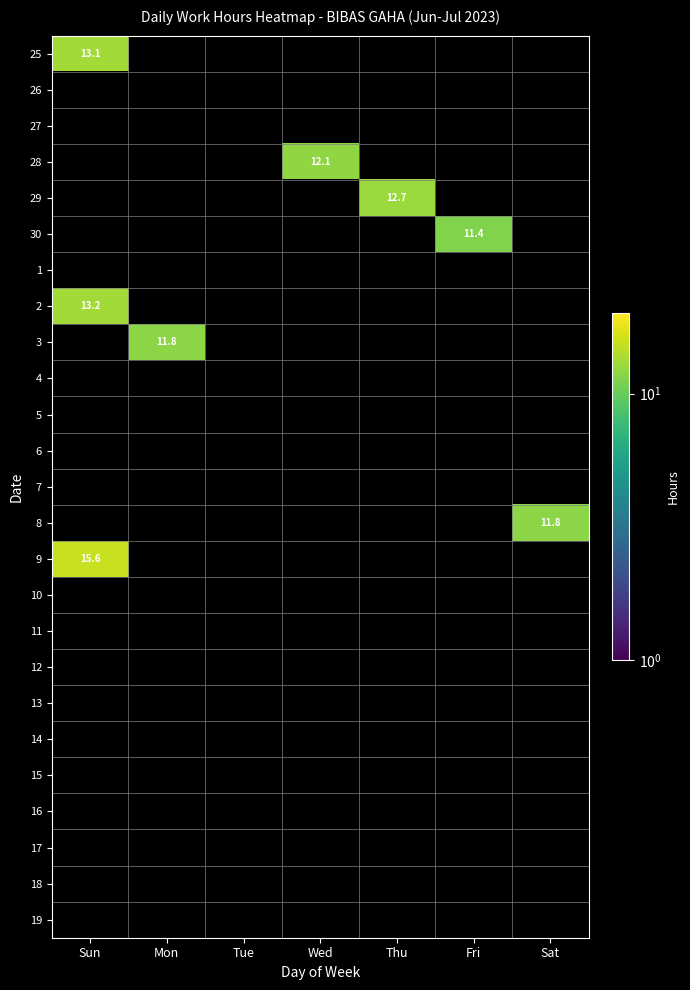

How many data points does each series have?

7